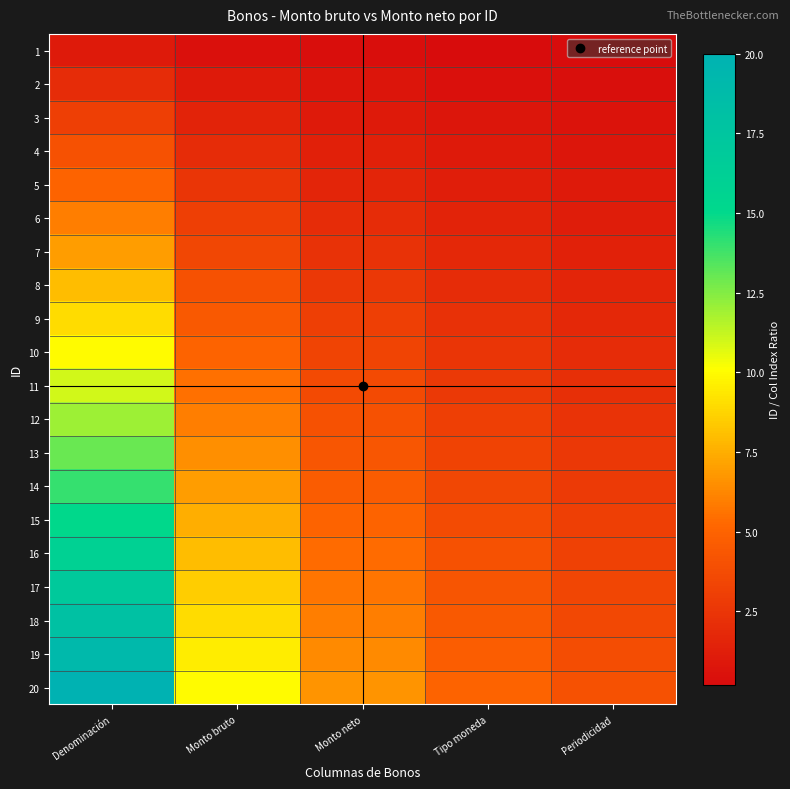

At Monto bruto, list the series in order from largest to smallest.

20, 19, 18, 17, 16, 15, 14, 13, 12, 11, 10, 9, 8, 7, 6, 5, 4, 3, 2, 1